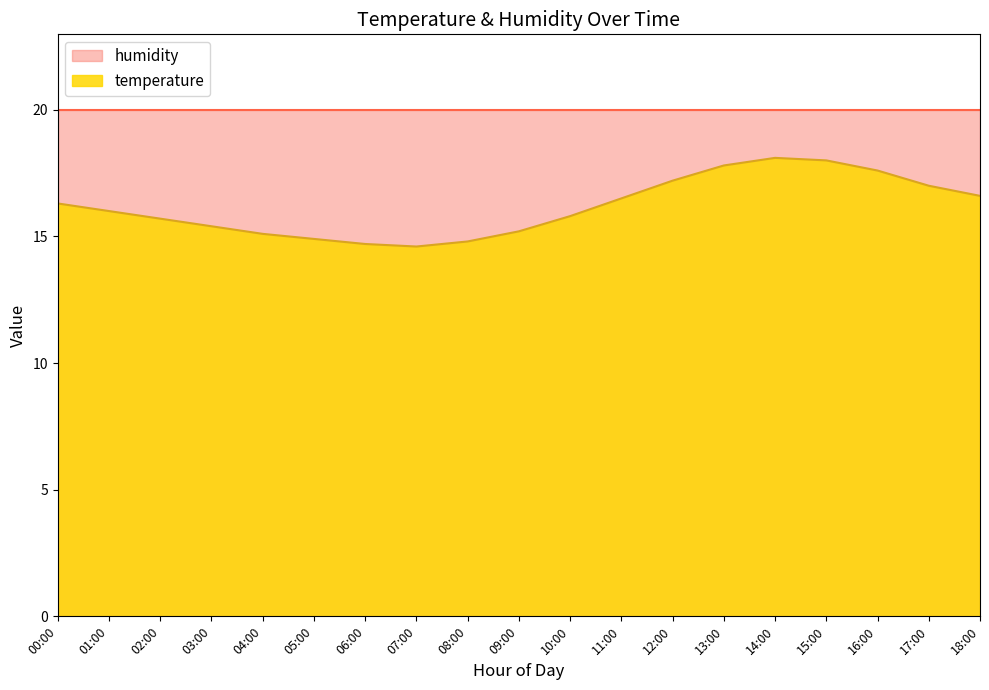

The chart shows a value of 23.7 at 08:00. True or false?

False